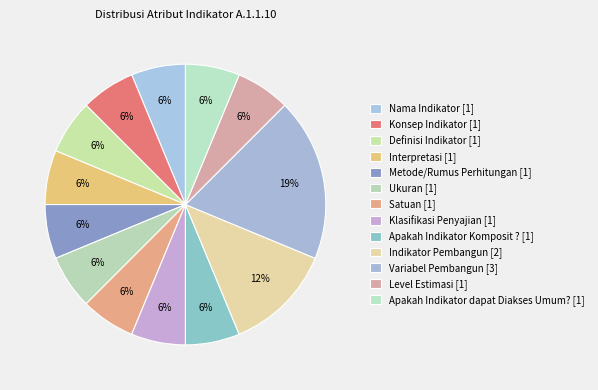

What is the total percentage of Indikator Pembangun and Konsep Indikator?

18.8%